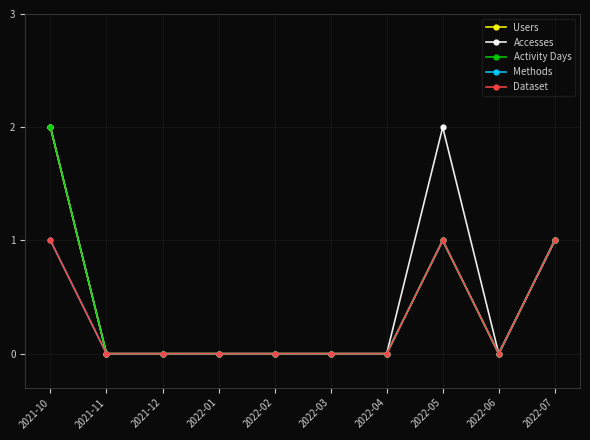

Does the chart have visible grid lines?

Yes